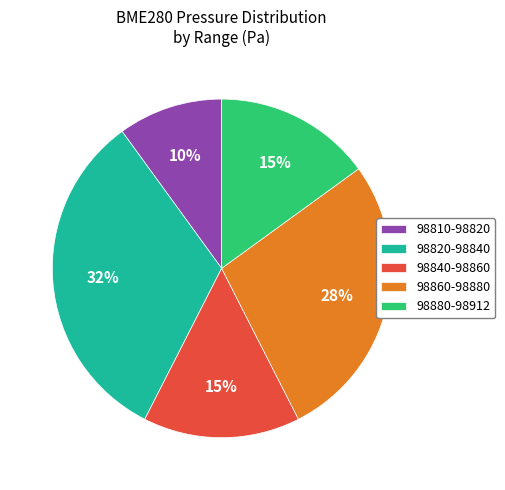

How many slices are in this pie chart?

5